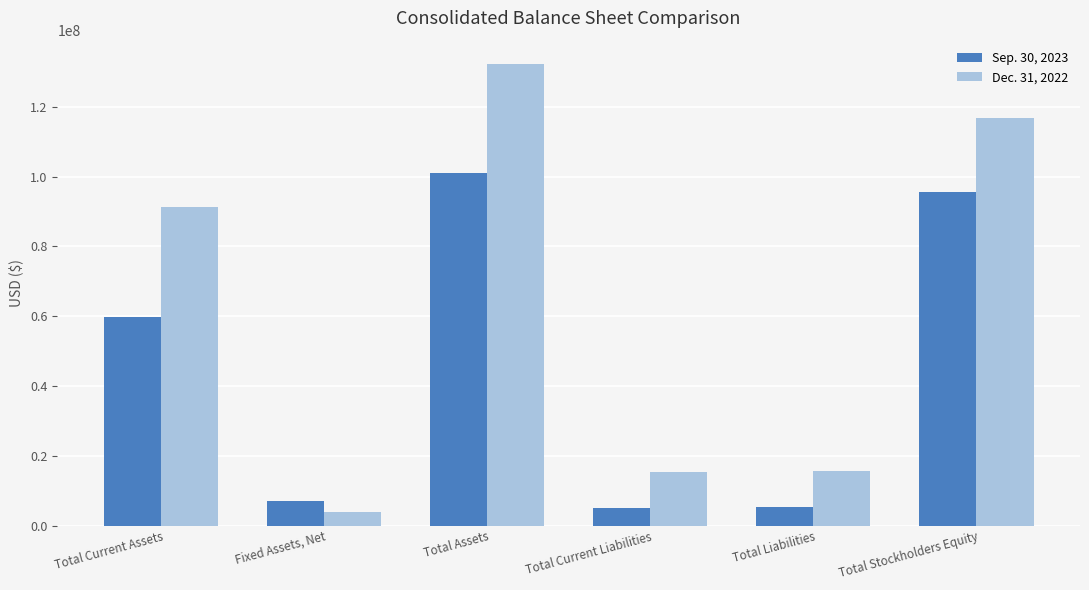

True or false: Sep. 30, 2023 has a value of 94325607 at Total Current Assets.

False